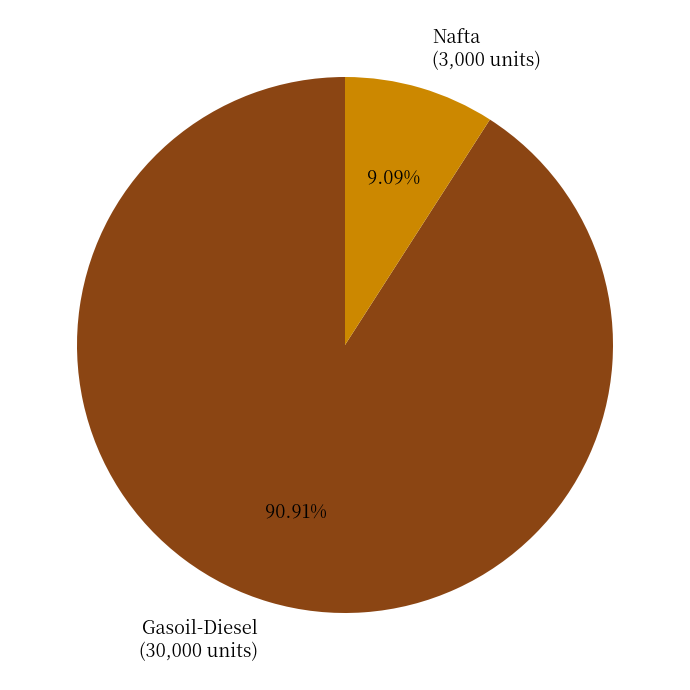

Which has a higher value, Gasoil-Diesel or Nafta?

Gasoil-Diesel